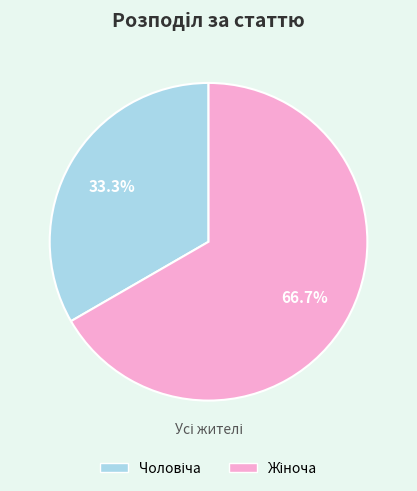

To the nearest percent, what is the average slice percentage?

50%